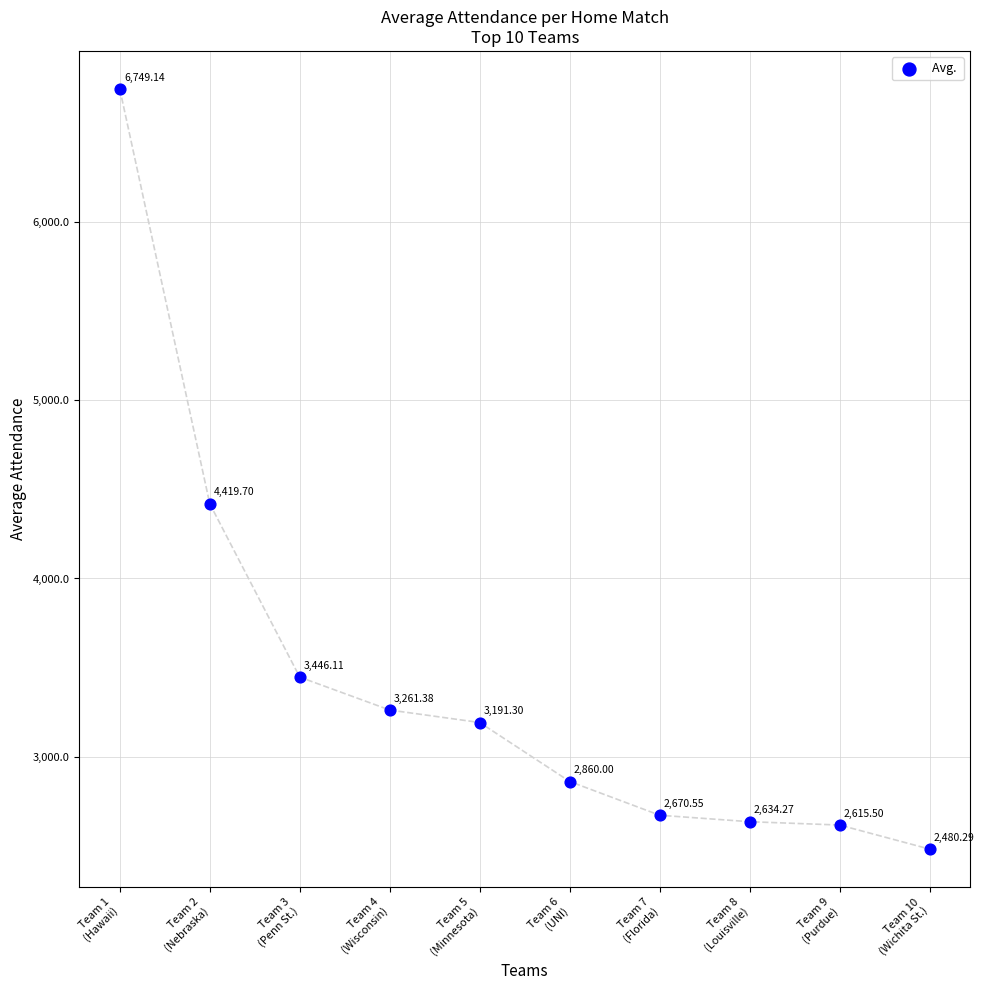

What is the range of Y values (max minus min)?

4268.9